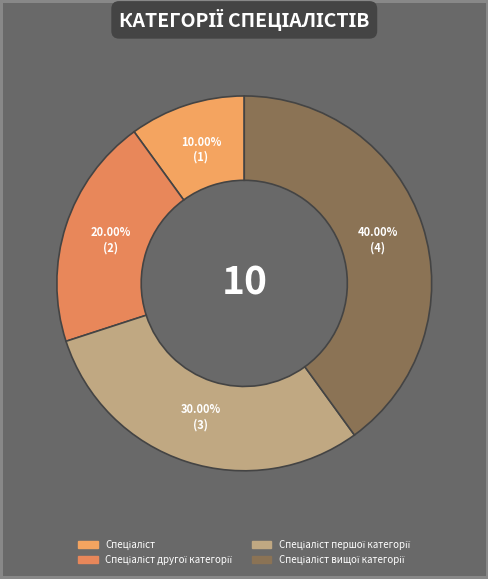

How many segments does this pie chart have?

4